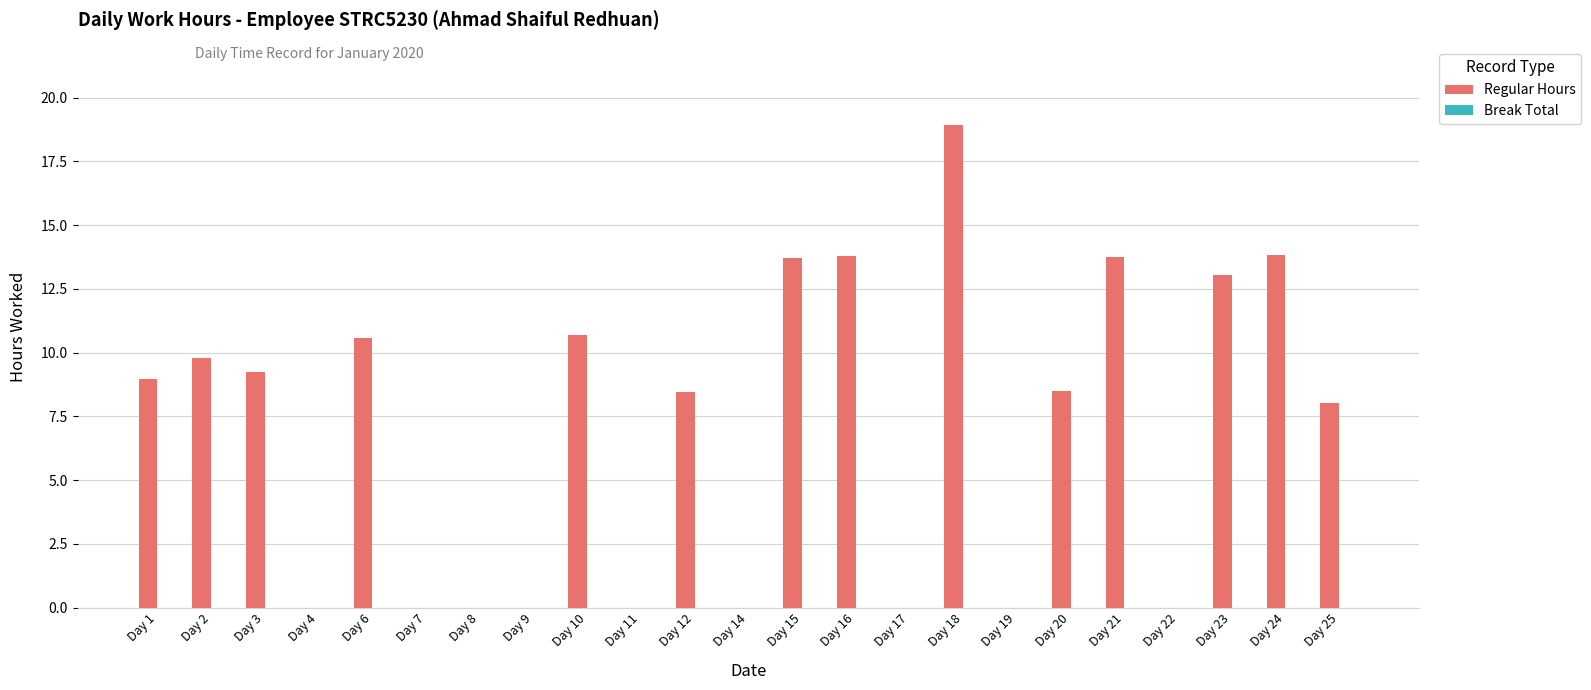

What is the sum of the values at Day 2 and Day 15?

23.5